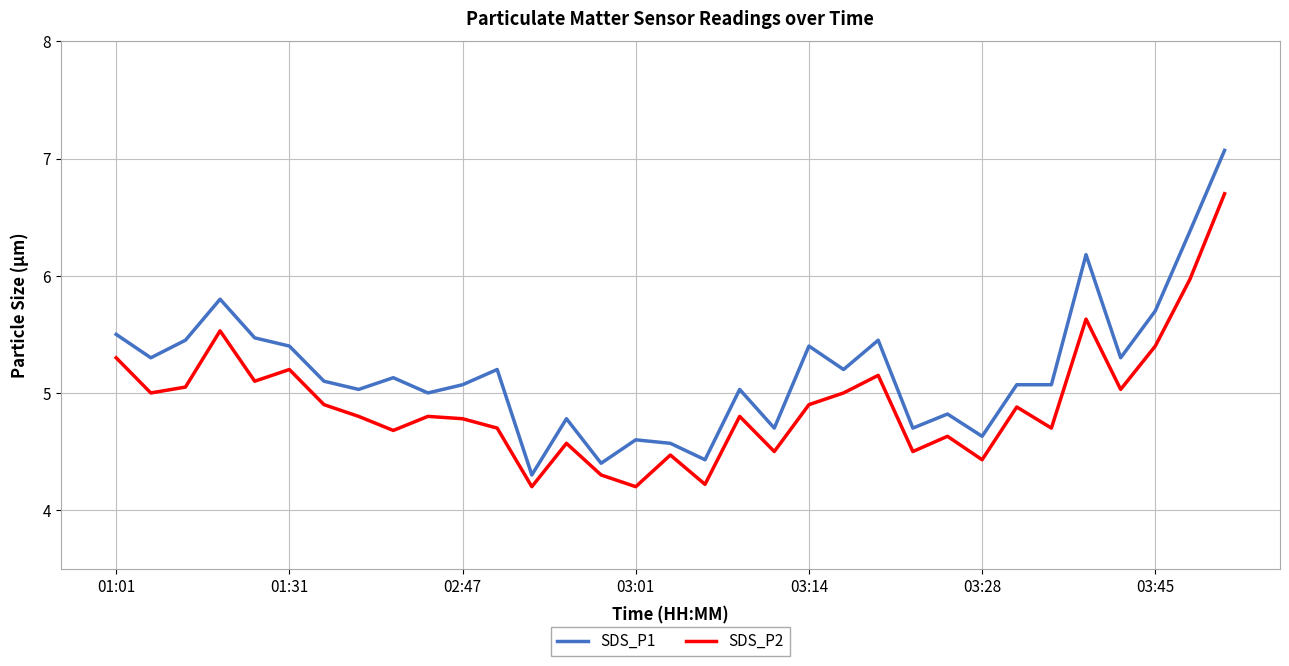

Rank the series by their average value, from lowest to highest.

SDS_P2, SDS_P1